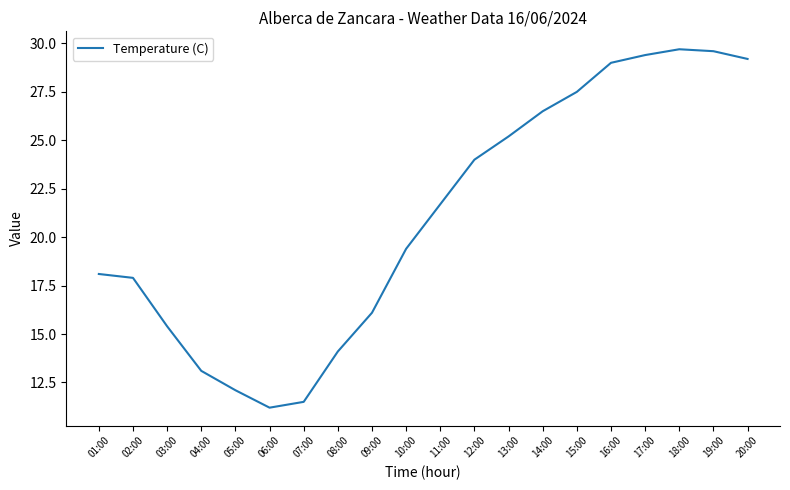

The chart shows a value of 48.6 at 15:00. True or false?

False